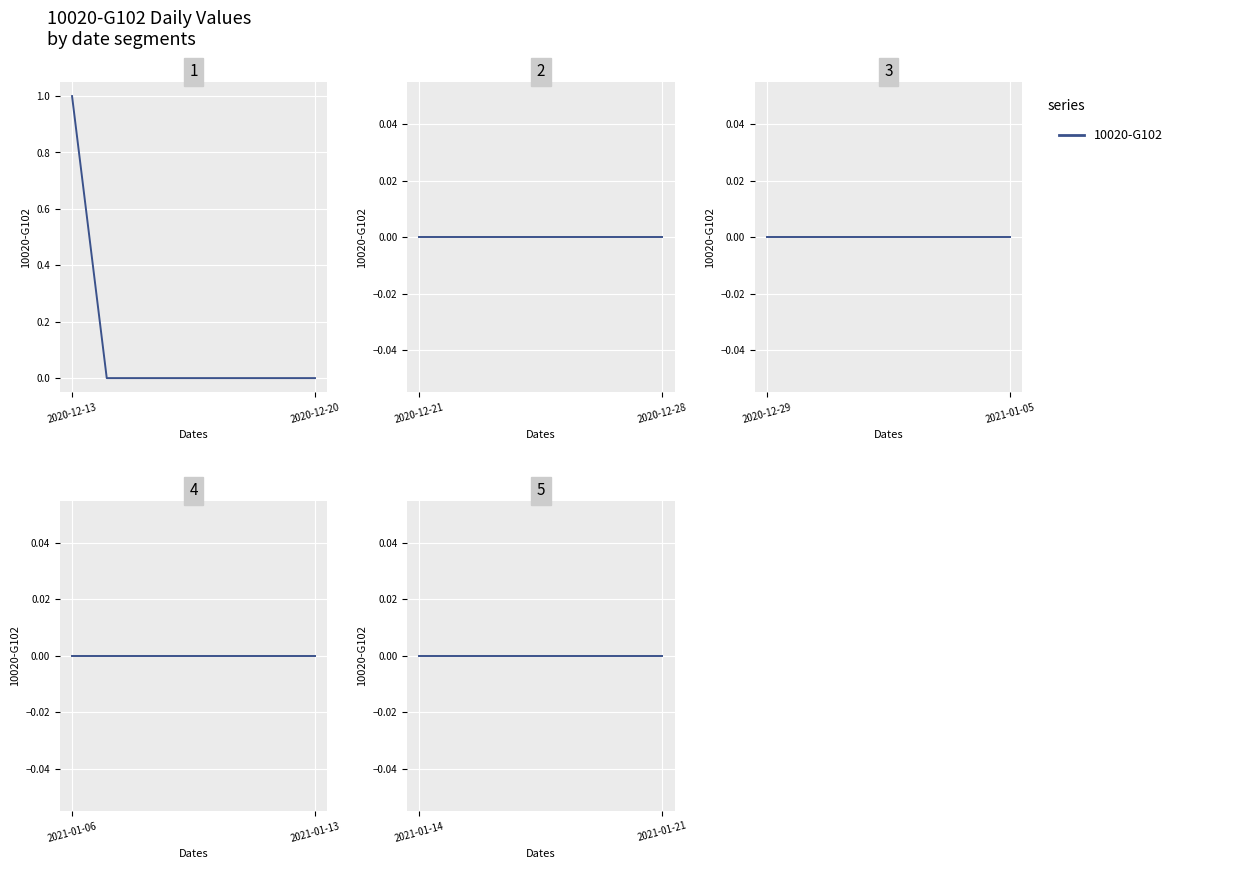

Does the chart display data point markers on the line(s)?

No